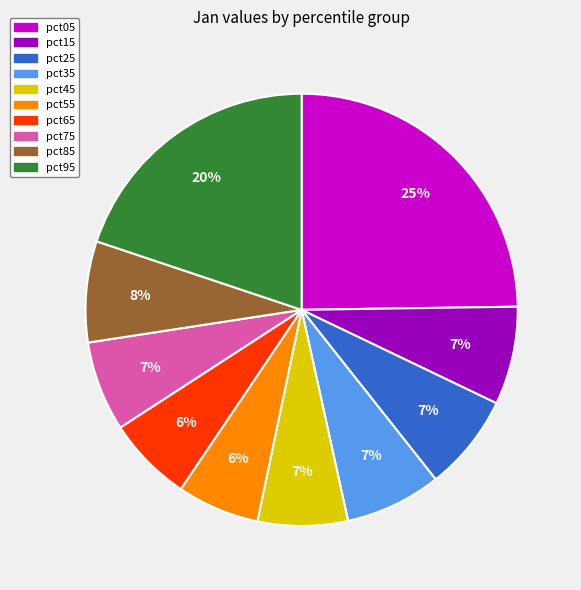

What percentage is the pct25 slice, to the nearest percent?

7%